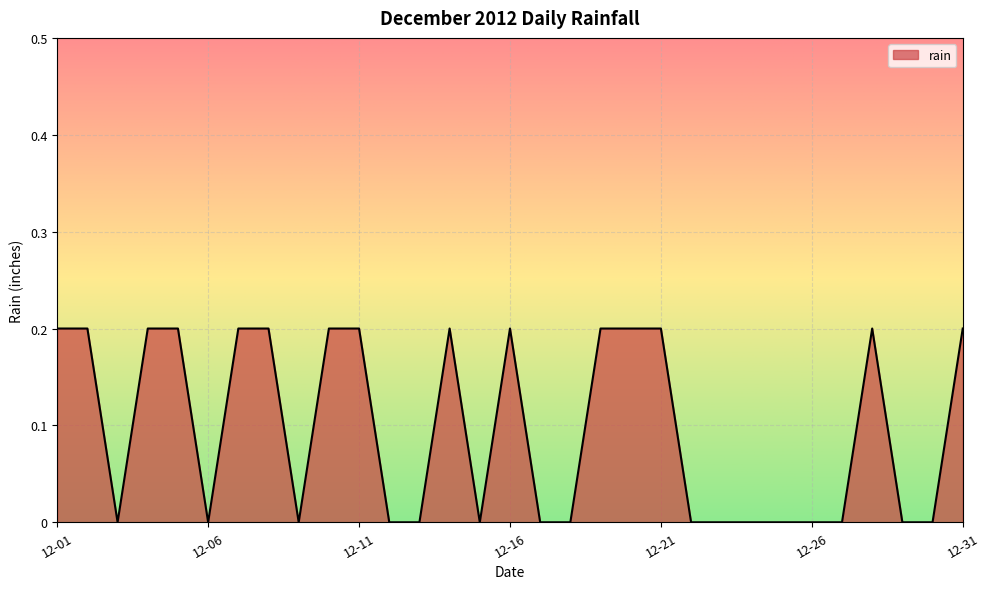

How many lines are shown in the chart?

1